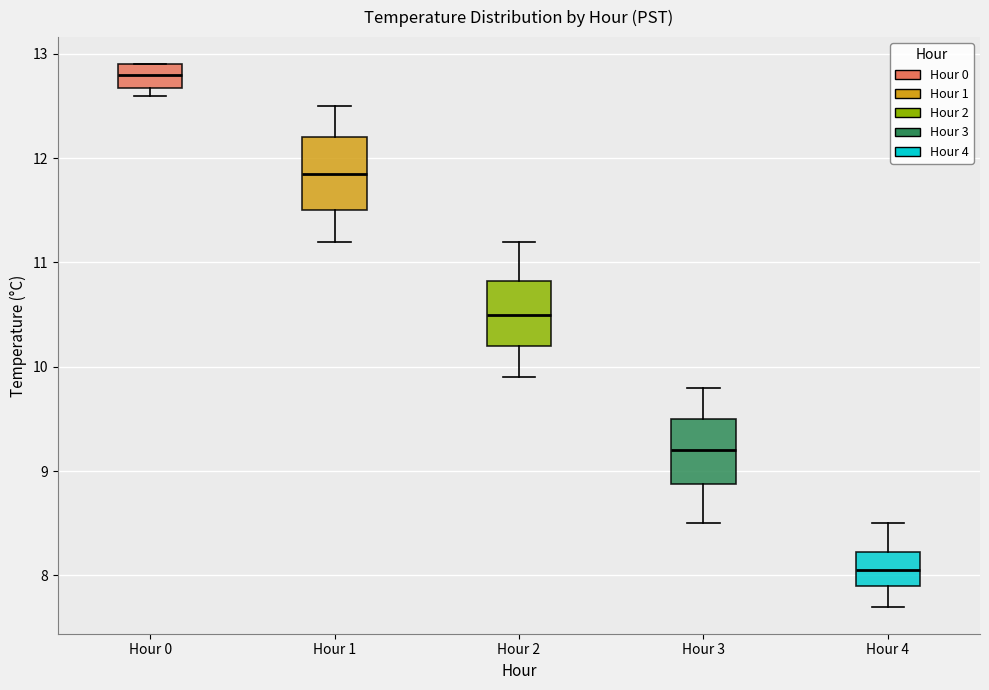

Which box's median line is the lowest?

Hour 4